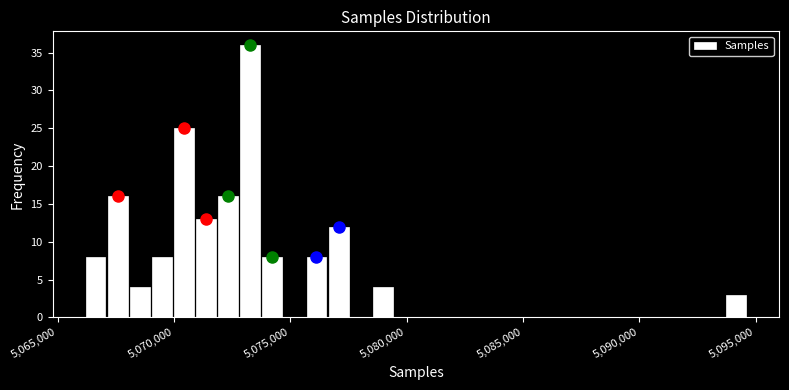

Around what value on the x-axis is the tallest bar? Give the approximate position of its centre, as read against the axis.

5073500